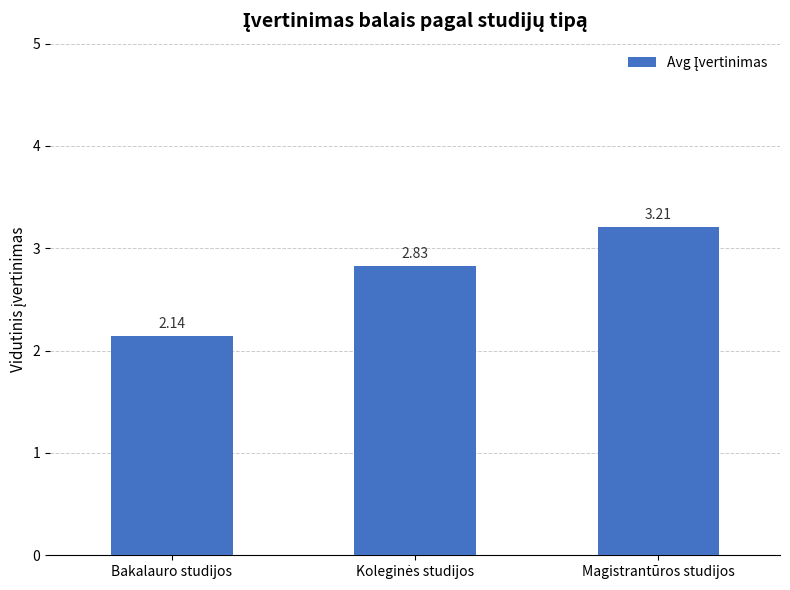

Which label corresponds to the smallest value in the chart?

Bakalauro studijos